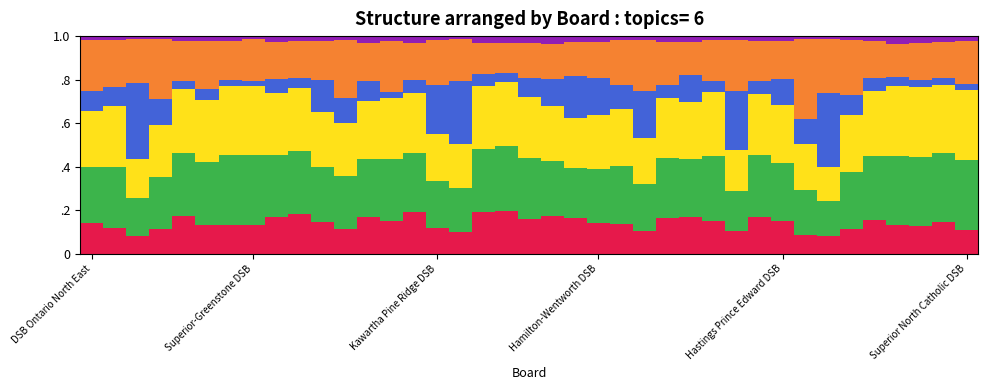

The HEPA units x1000 series shows 0.1 at 26. True or false?

False